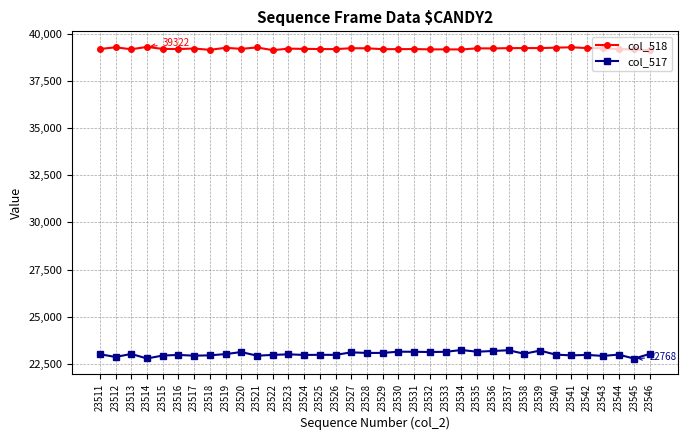

True or false: col_518 has more than 0 points higher than both neighbors.

True